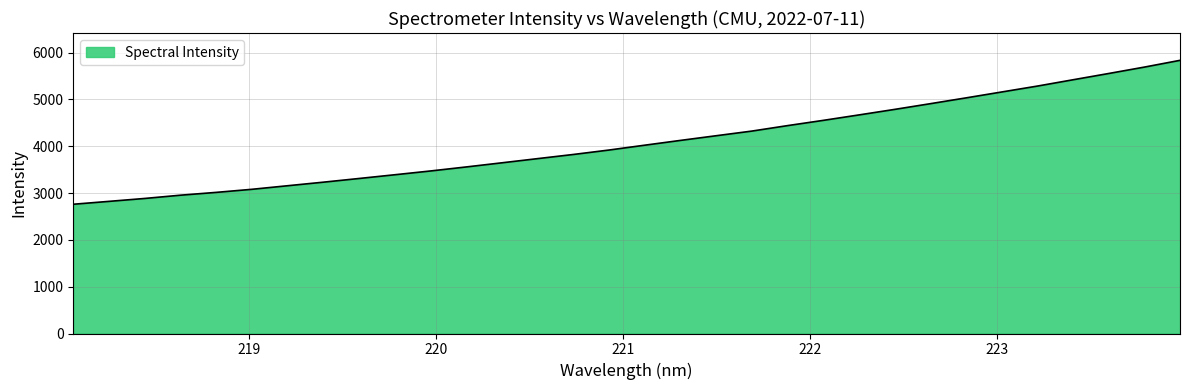

What is the greatest value displayed?

5836.4